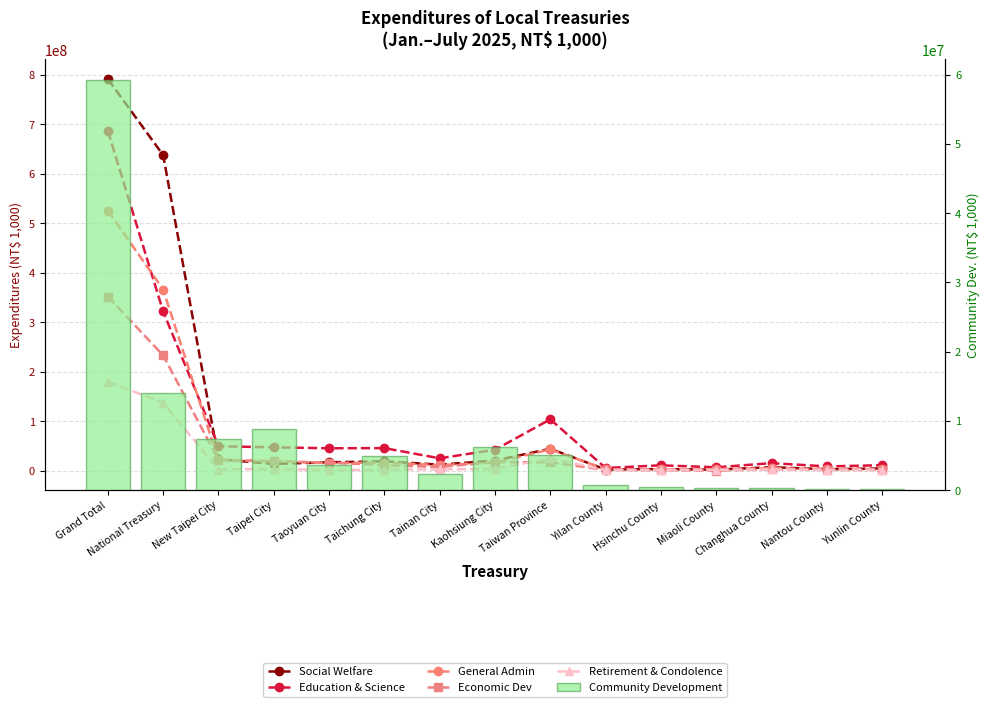

The value of Education & Science at Grand Total is 686803632. True or false?

True